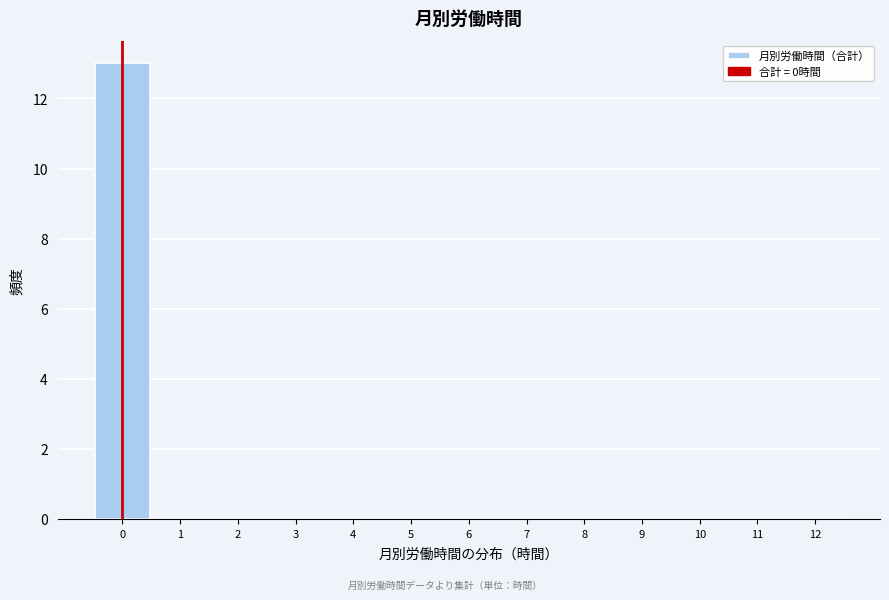

Reading left to right, transcribe this chart: for each bar, give the range it covers on the x-axis and its height. The values are not printed on the chart, so give them approximately, as read against the axis.

-0.5 to 0.5: 13
0.5 to 1.5: 0
1.5 to 2.5: 0
2.5 to 3.5: 0
3.5 to 4.5: 0
4.5 to 5.5: 0
5.5 to 6.5: 0
6.5 to 7.5: 0
7.5 to 8.5: 0
8.5 to 9.5: 0
9.5 to 10.5: 0
10.5 to 11.5: 0
11.5 to 12.5: 0